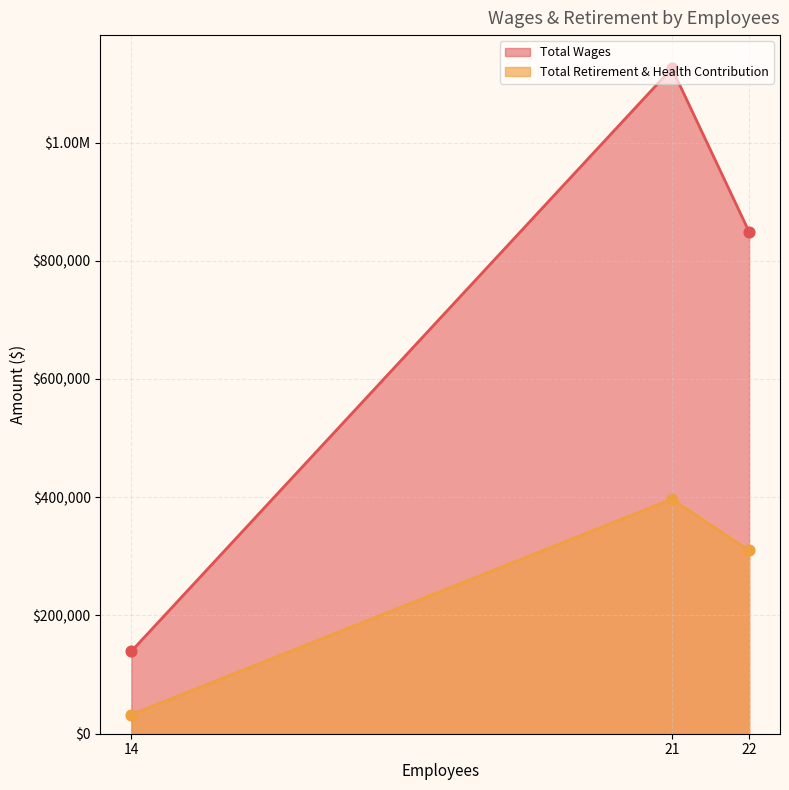

At which category is the sum across all series the highest?

21